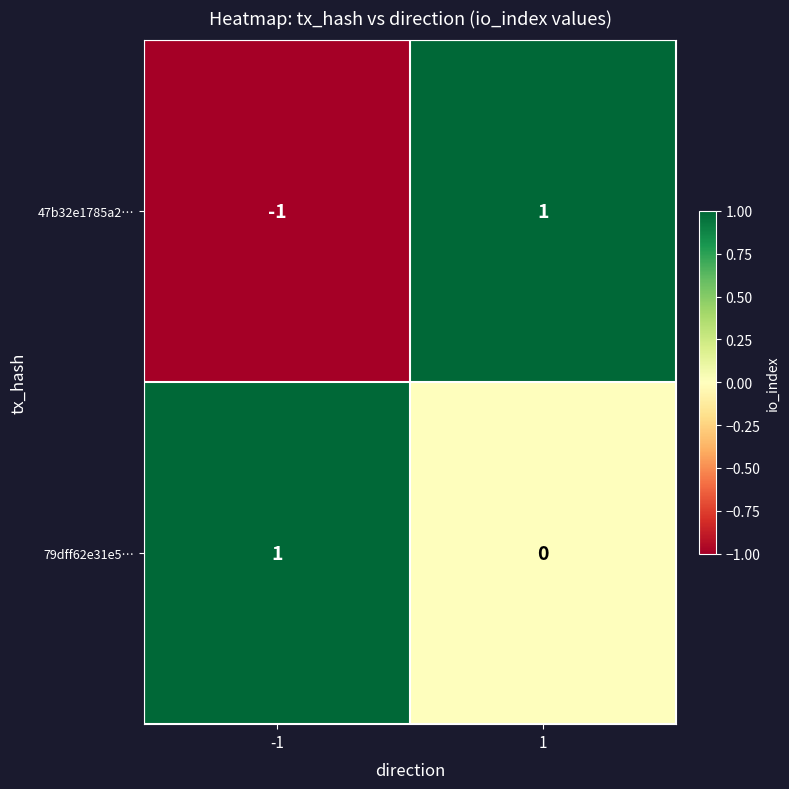

List the series in order of their overall mean, highest first.

79dff62e31e5…, 47b32e1785a2…